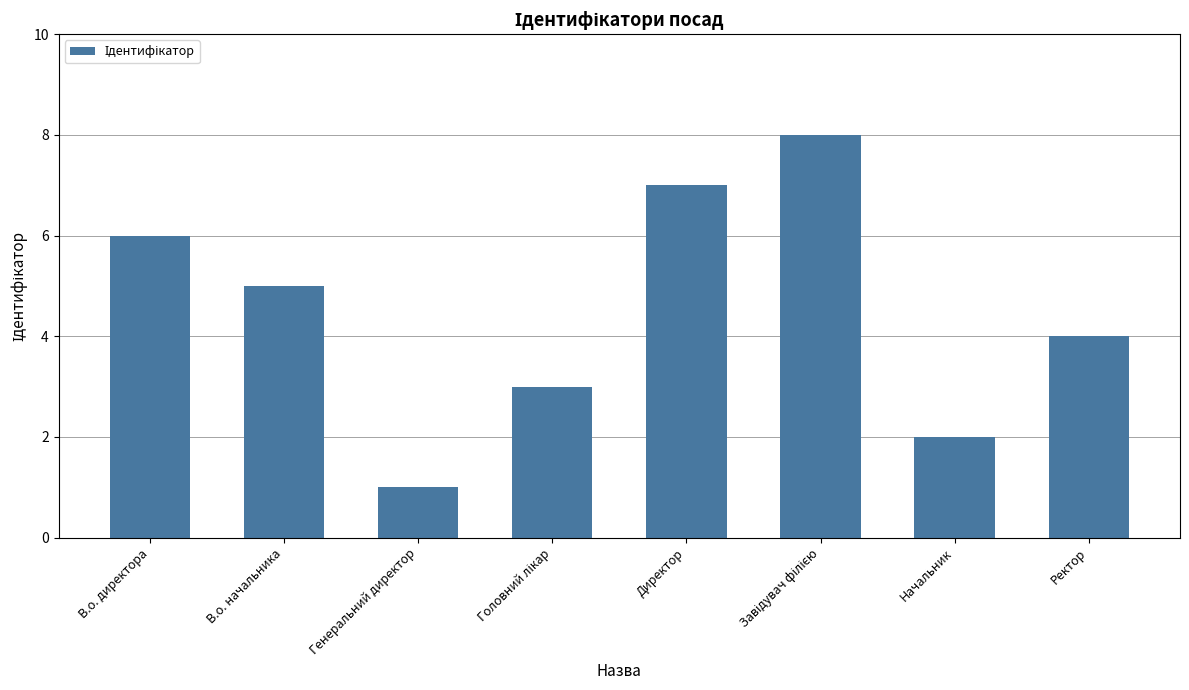

At which category does the chart reach its minimum across all series?

Генеральний директор